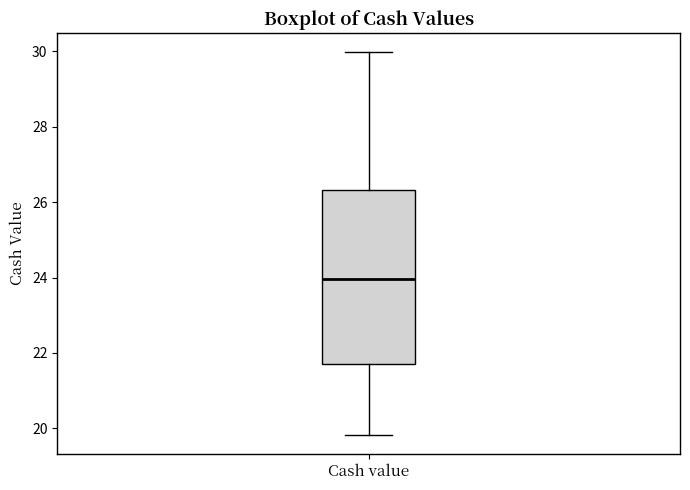

Transcribe this box plot: give where the median line is, the range the box spans, and where the two whiskers end, as read against the y-axis. The values are not printed on the chart, so give them approximately, as read against the axis.

median 24.0, box 21.6 to 26.4, whiskers 19.8 to 30.0